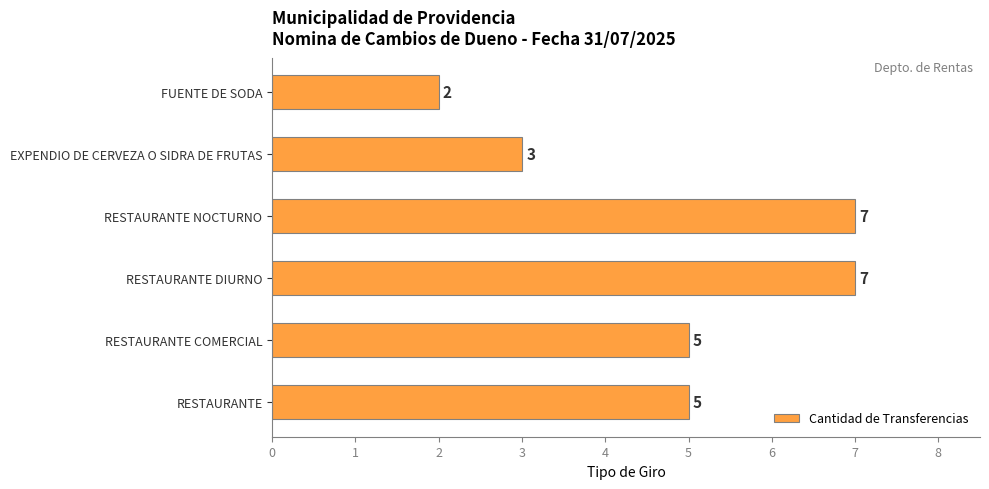

What is the change in value from RESTAURANTE DIURNO to FUENTE DE SODA?

-5